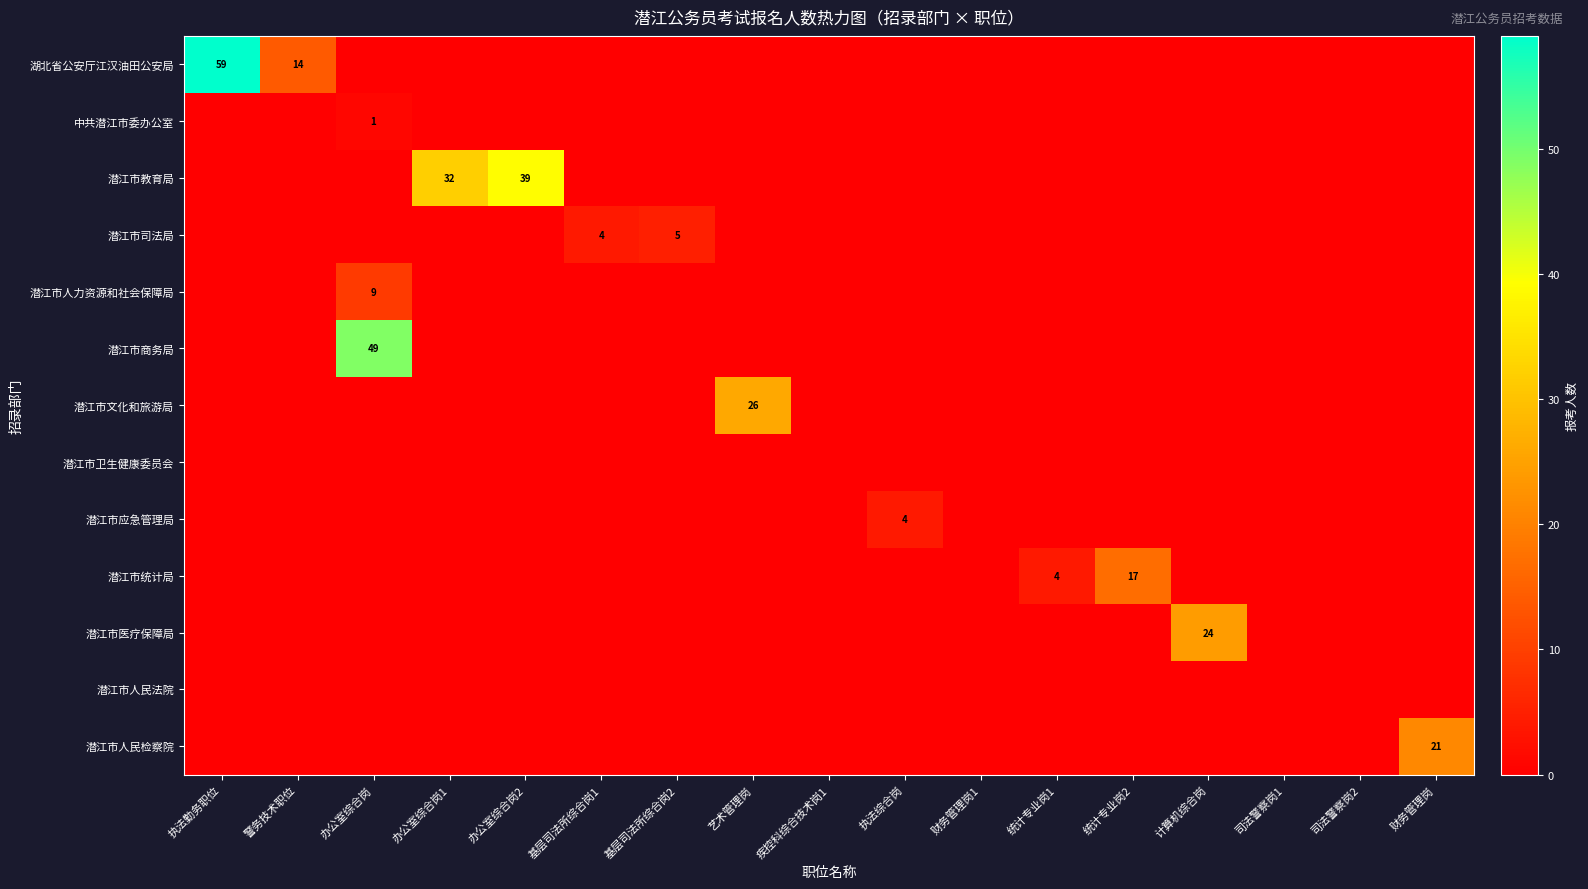

What is the maximum value shown in the chart?

59